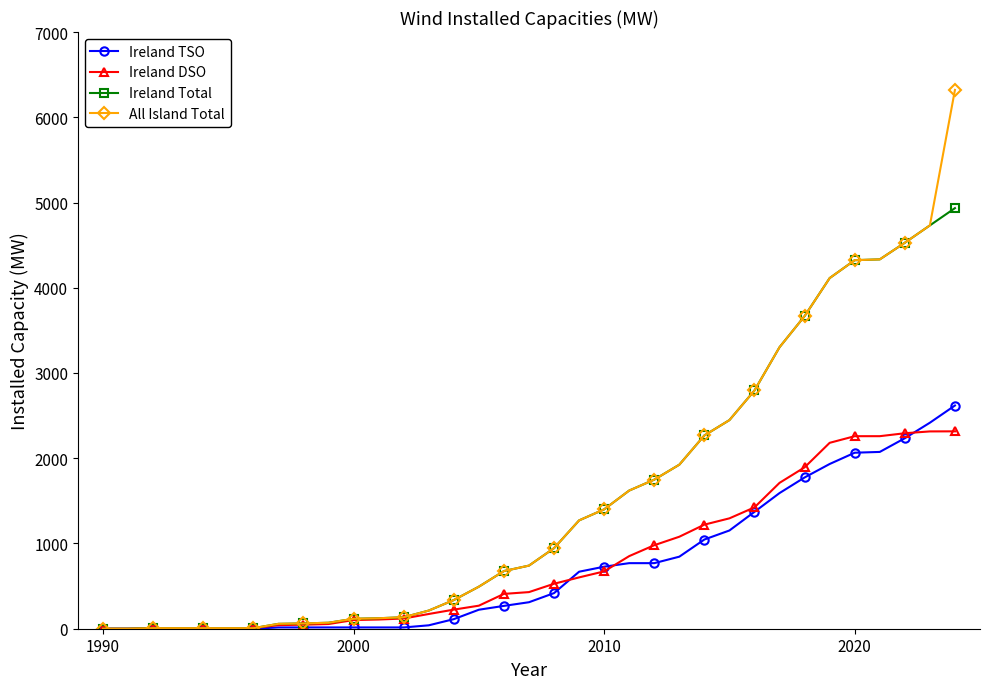

Which series has the largest range (max minus min)?

All Island Total